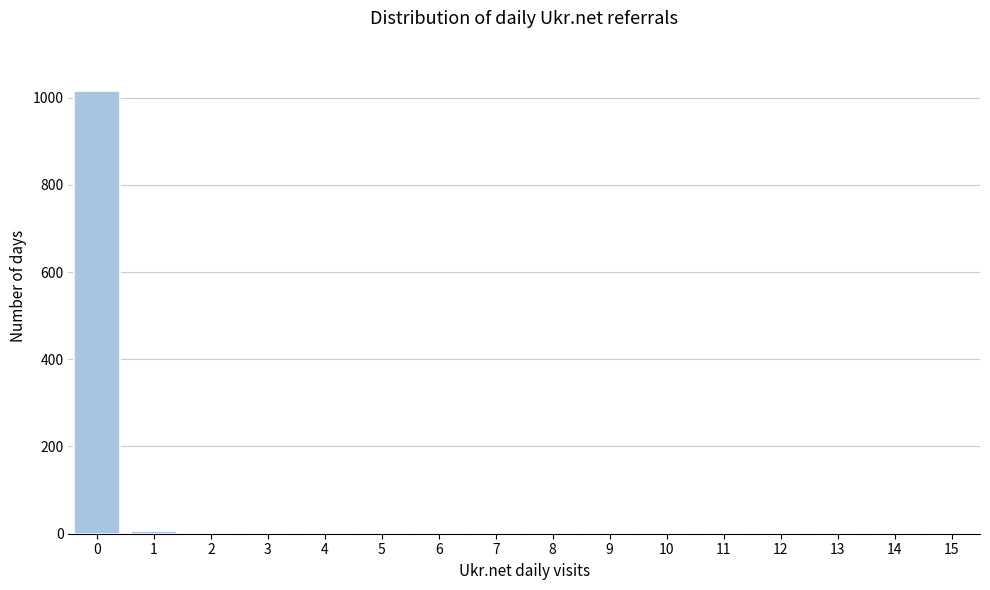

What is the sum of all values?

1036